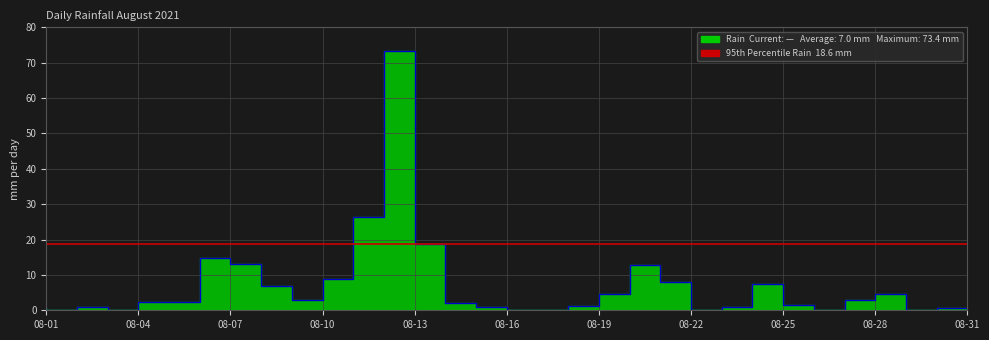

How many values are above zero?

26